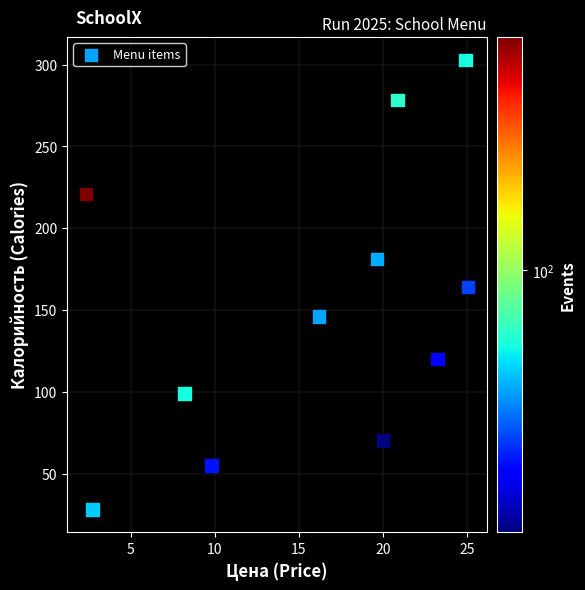

What is the average Y value?

151.5